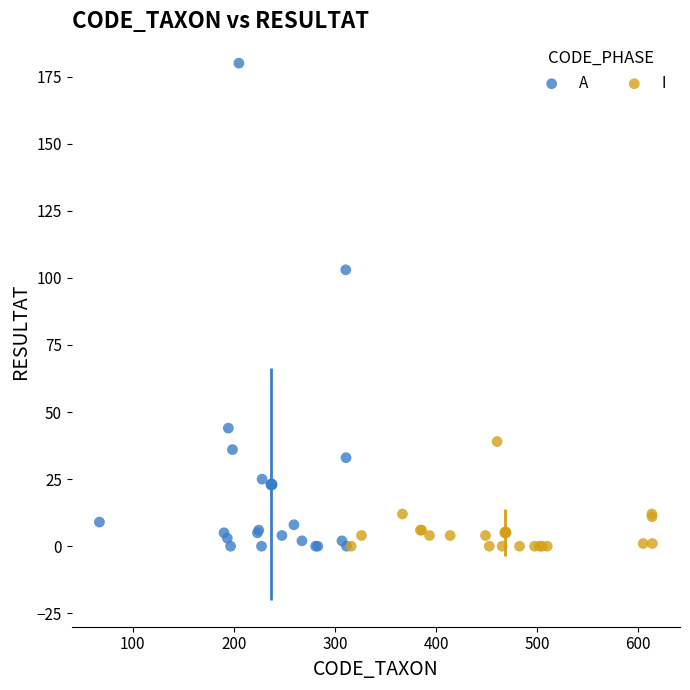

Which series has the largest Y range (max minus min)?

A